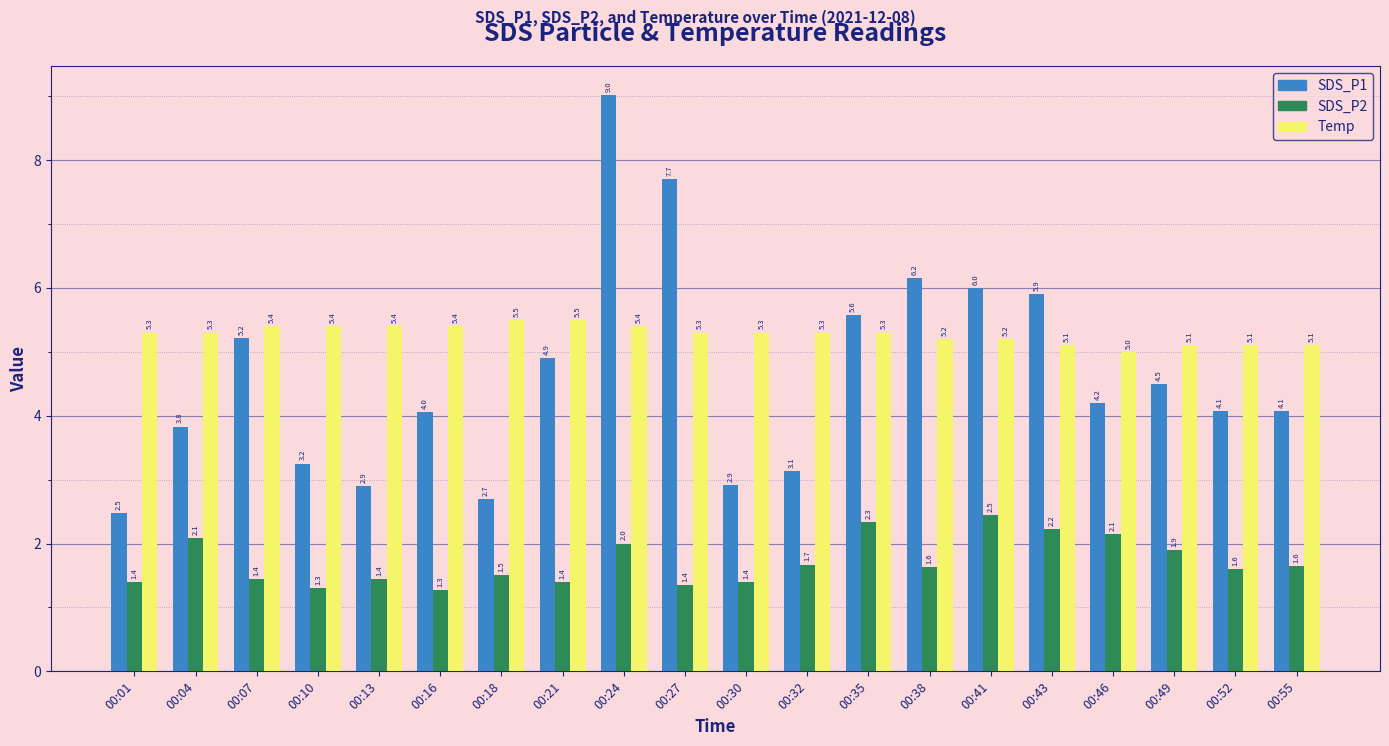

At how many categories does at least one series exceed 2?

20